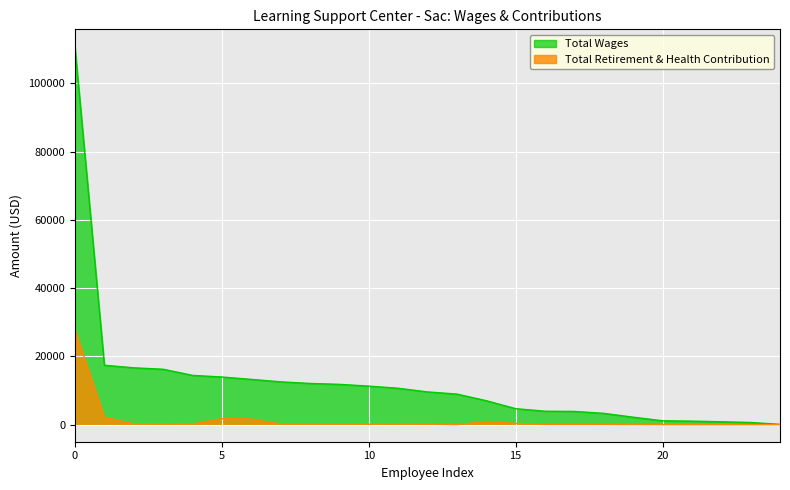

True or false: Total Wages has a value of 25819 at Instructional Center Technician.

False